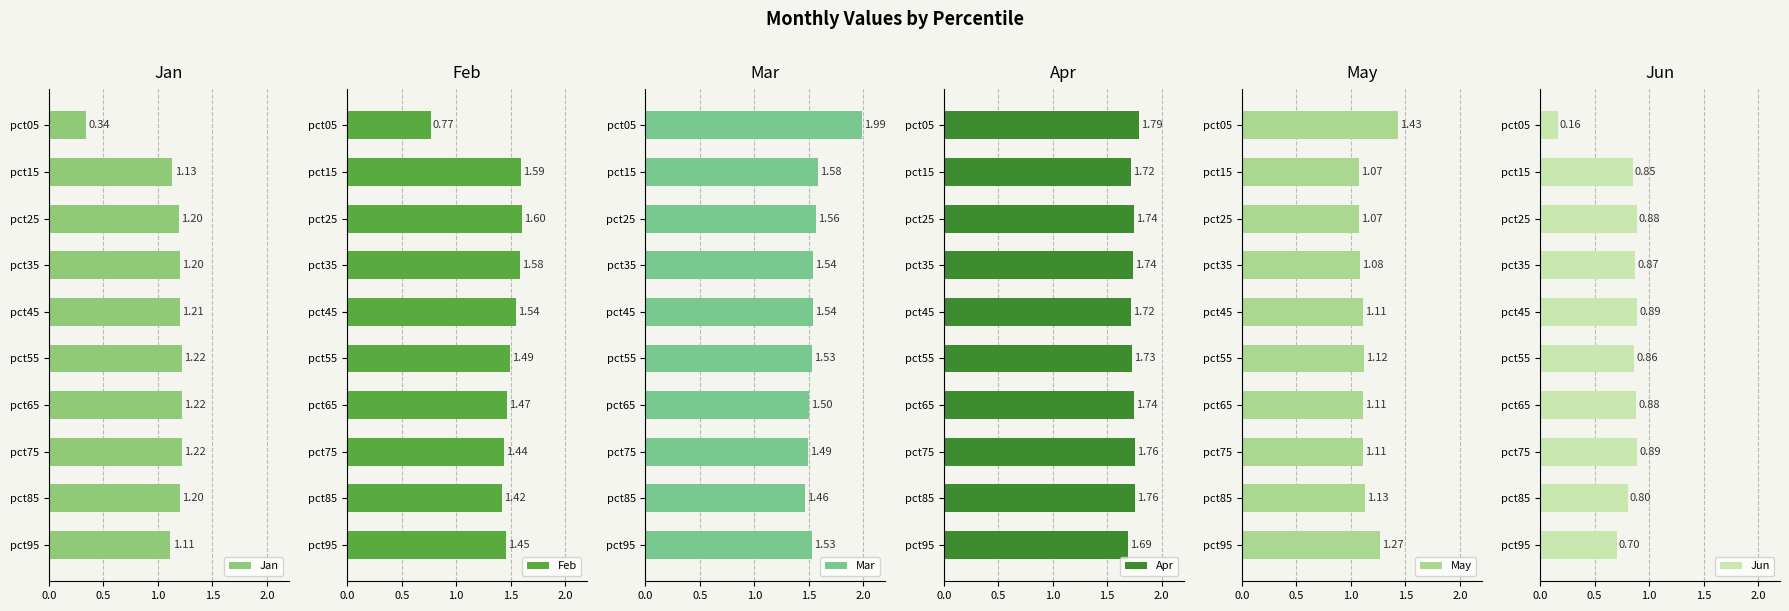

What is the difference between the second highest and minimum values in the Jan series?

0.9